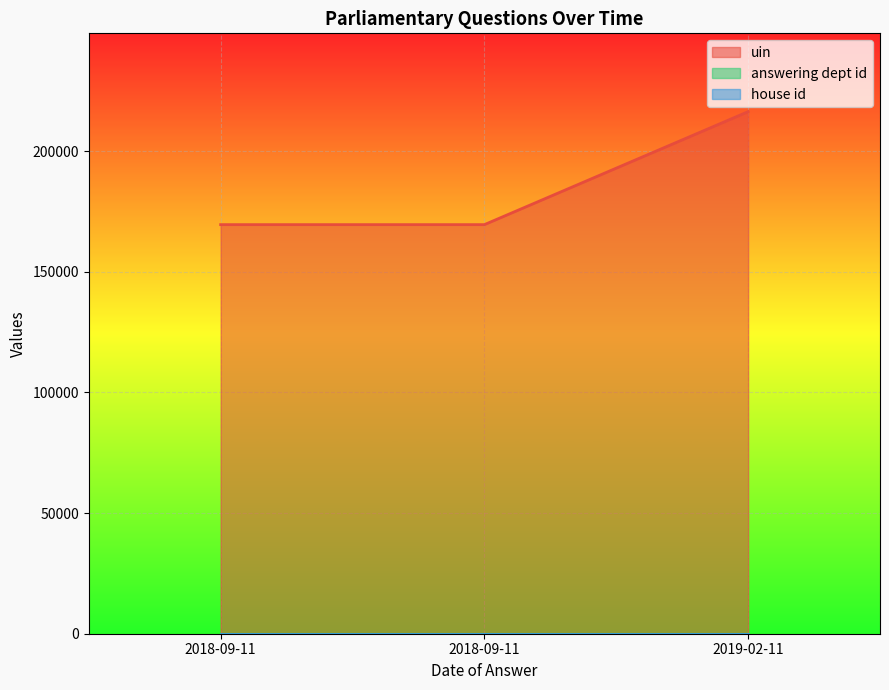

Is it true that uin equals 169579 at 2018-09-11?

True